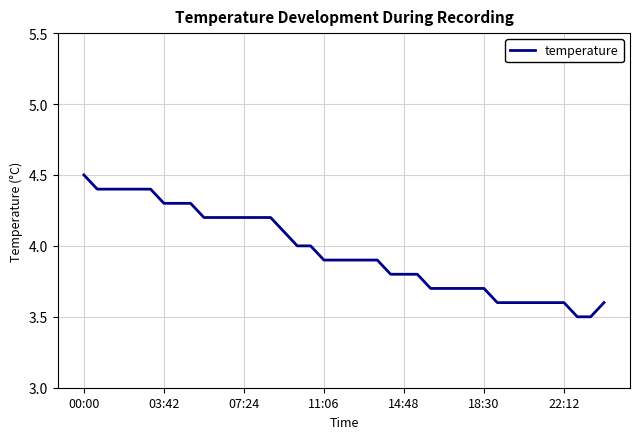

What is the minimum value shown in the chart?

3.5